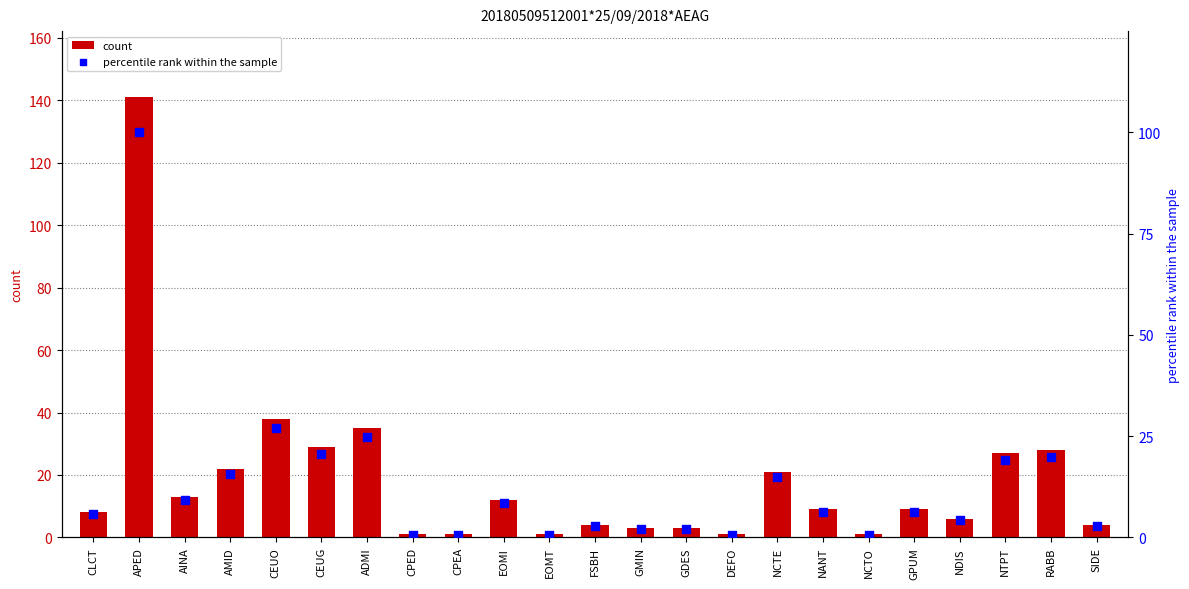

What are all the series names shown in the legend?

count, percentile rank within the sample